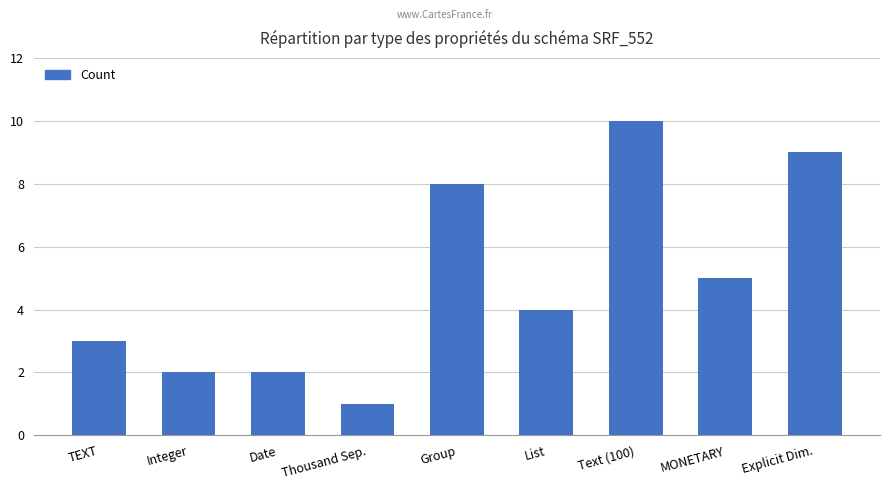

What position from the right is List?

4